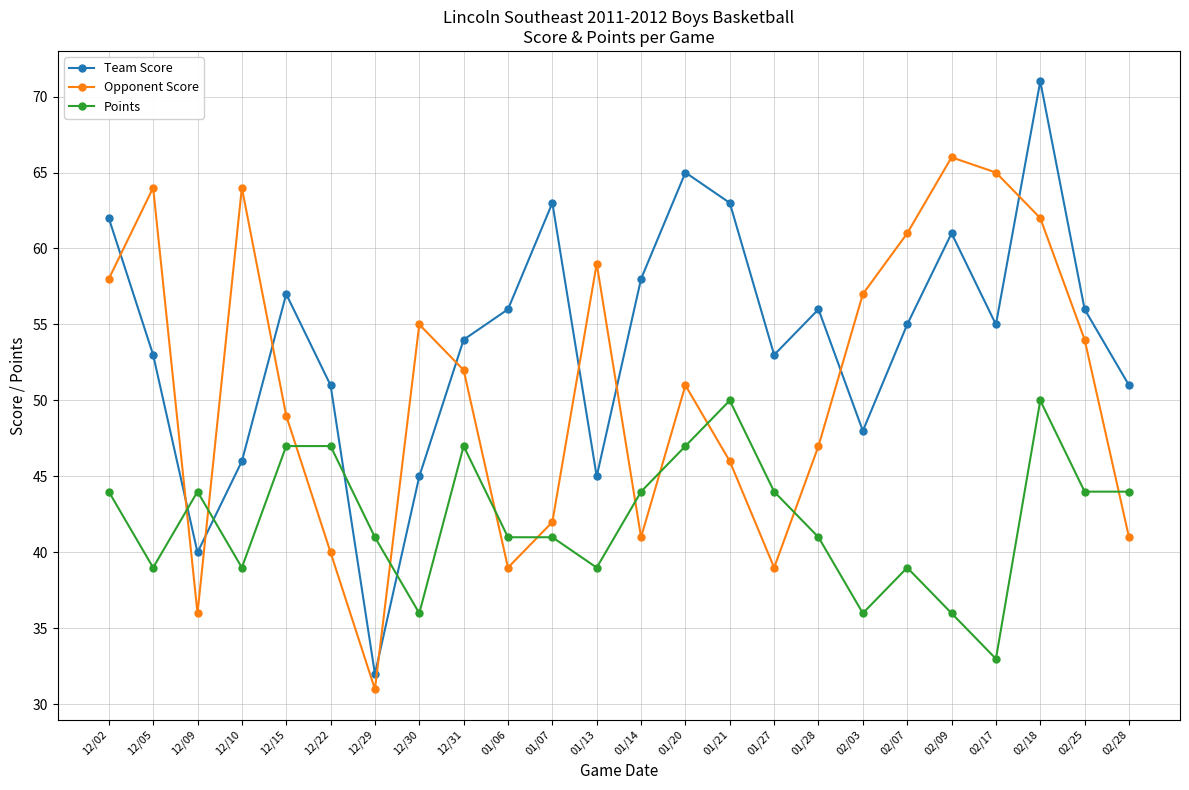

Reading left to right, transcribe all the data shown in this chart.

Team Score: 12/02=62	12/05=53	12/09=40	12/10=46	12/15=57	12/22=51	12/29=32	12/30=45	12/31=54	01/06=56	01/07=63	01/13=45	01/14=58	01/20=65	01/21=63	01/27=53	01/28=56	02/03=48	02/07=55	02/09=61	02/17=55	02/18=71	02/25=56	02/28=51
Opponent Score: 12/02=58	12/05=64	12/09=36	12/10=64	12/15=49	12/22=40	12/29=31	12/30=55	12/31=52	01/06=39	01/07=42	01/13=59	01/14=41	01/20=51	01/21=46	01/27=39	01/28=47	02/03=57	02/07=61	02/09=66	02/17=65	02/18=62	02/25=54	02/28=41
Points: 12/02=44	12/05=39	12/09=44	12/10=39	12/15=47	12/22=47	12/29=41	12/30=36	12/31=47	01/06=41	01/07=41	01/13=39	01/14=44	01/20=47	01/21=50	01/27=44	01/28=41	02/03=36	02/07=39	02/09=36	02/17=33	02/18=50	02/25=44	02/28=44